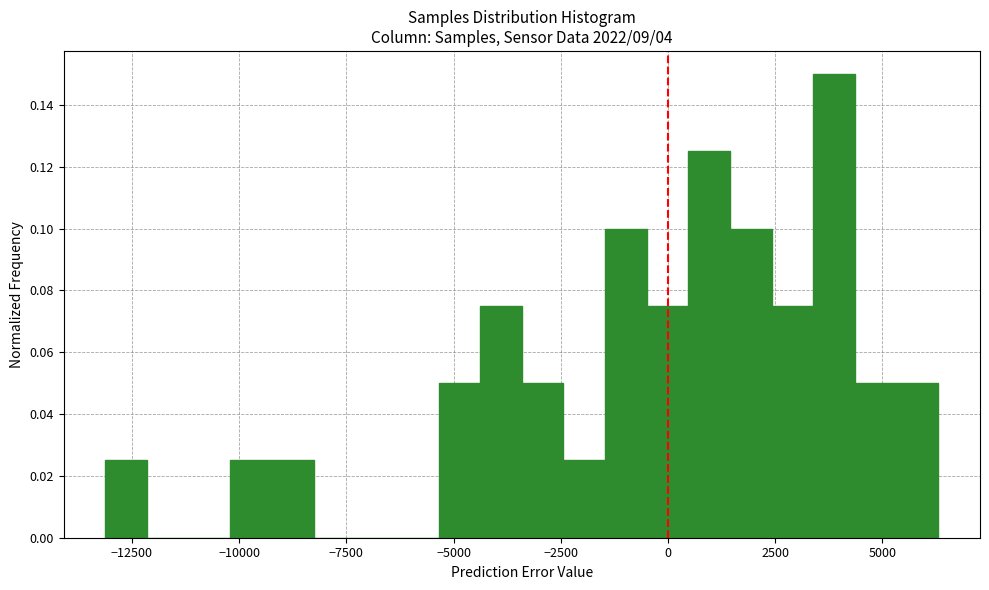

Around what value on the x-axis is the tallest bar? Give the approximate position of its centre, as read against the axis.

4000